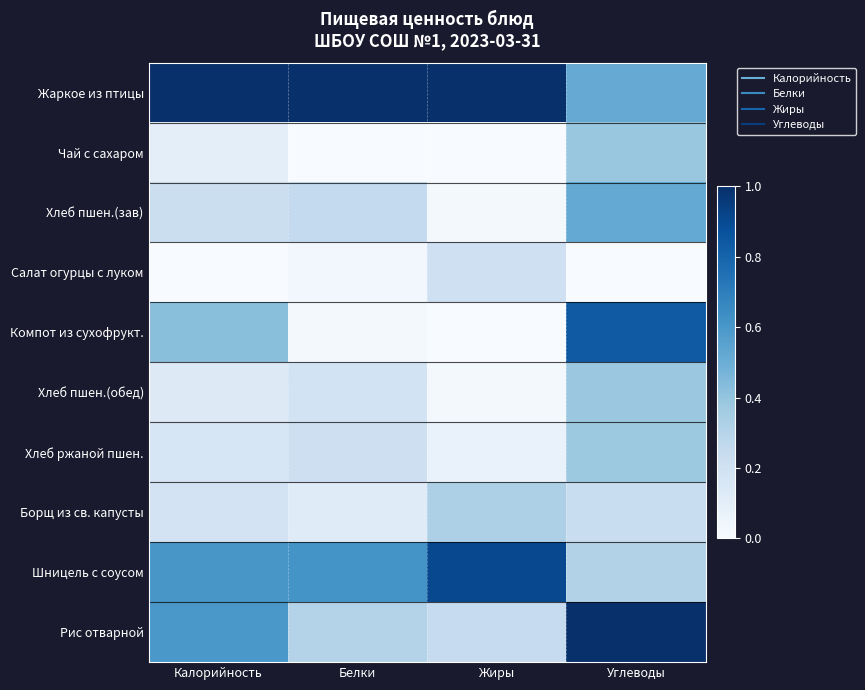

Which label corresponds to the smallest value in the chart?

Белки